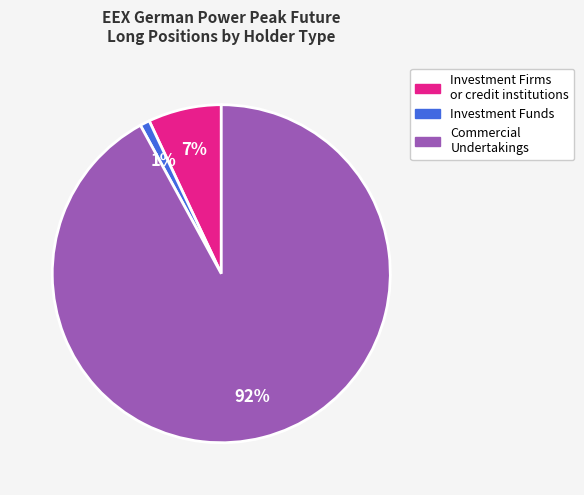

To the nearest percent, what is the average slice percentage?

33%